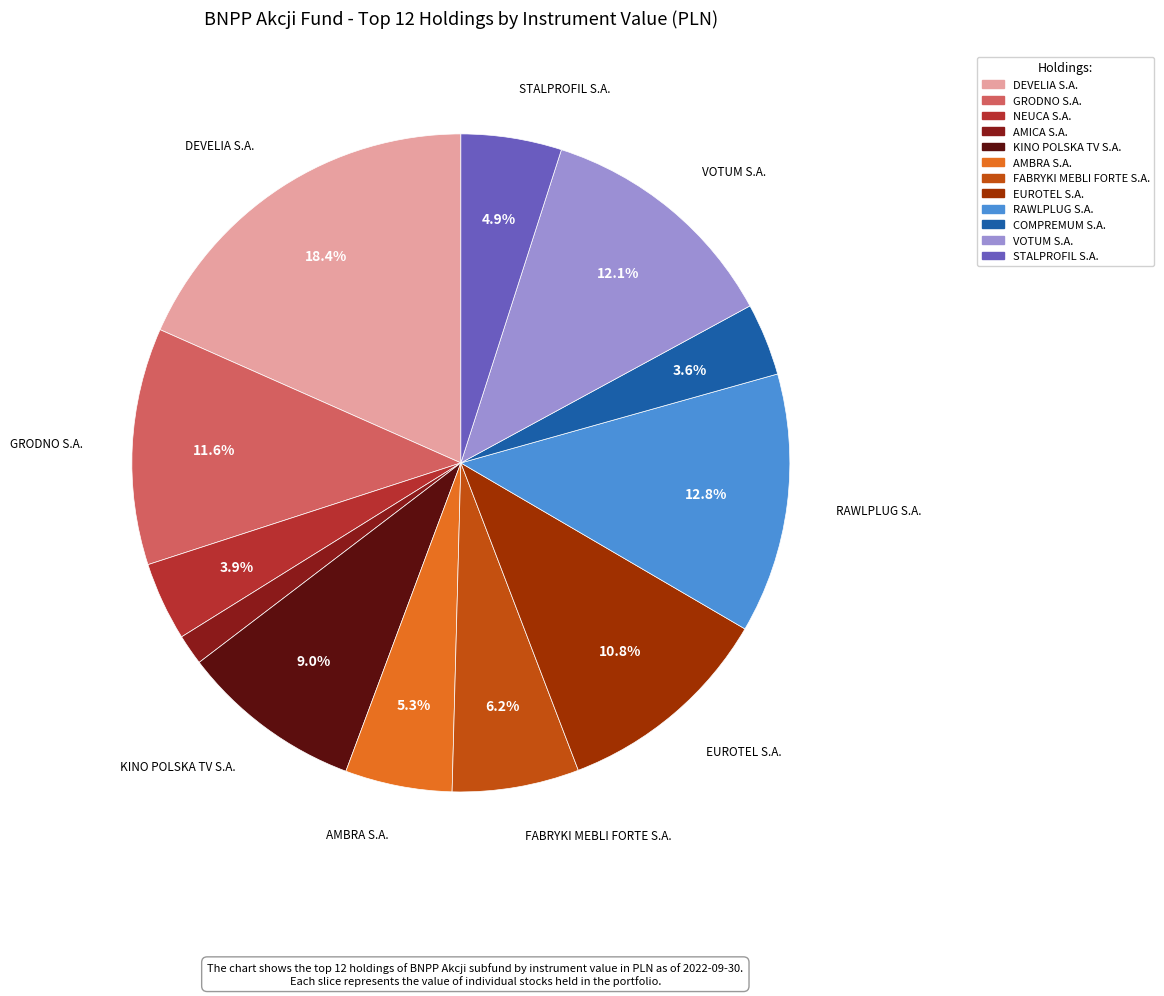

What is the smallest slice in the pie chart?

AMICA S.A.